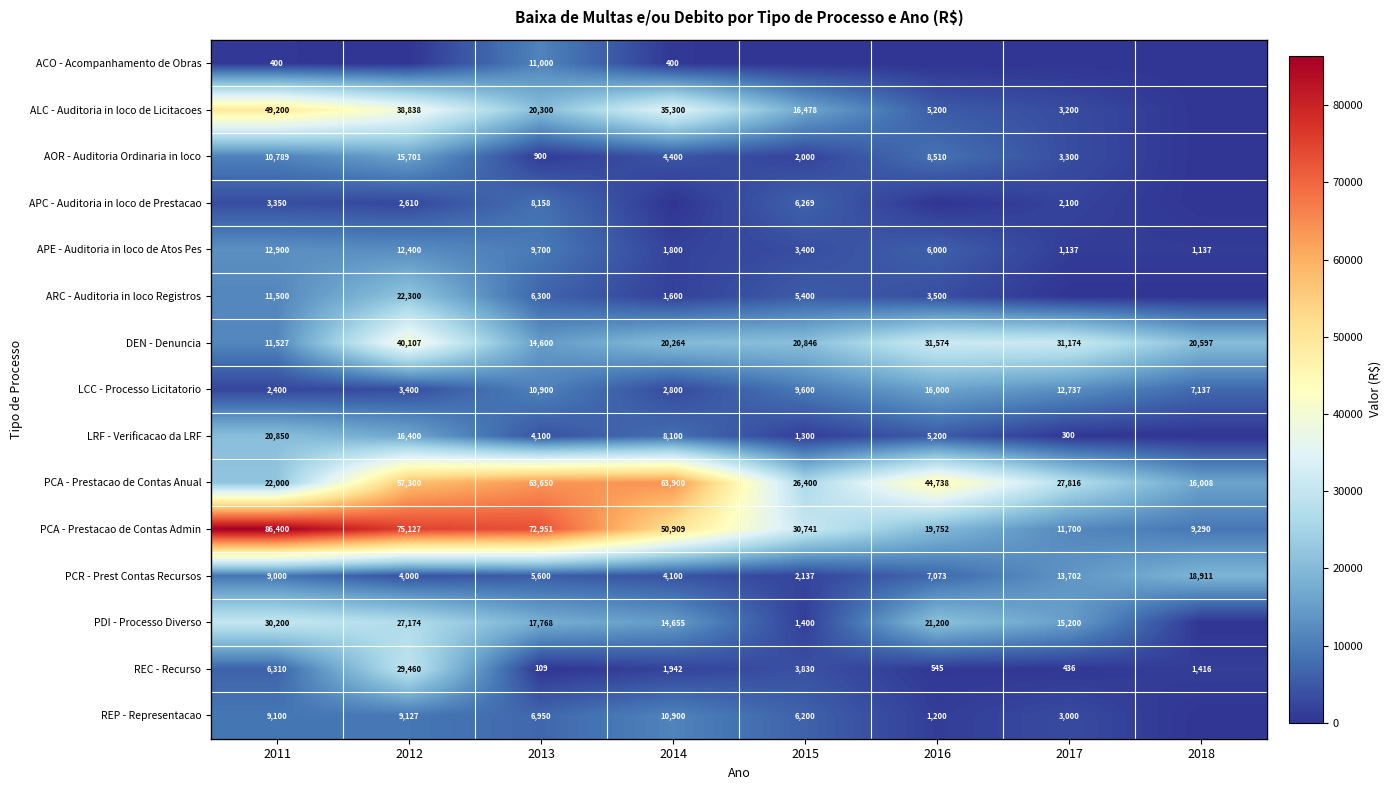

At which label is APE - Auditoria in loco de Atos Pes closest to 7018?

2016